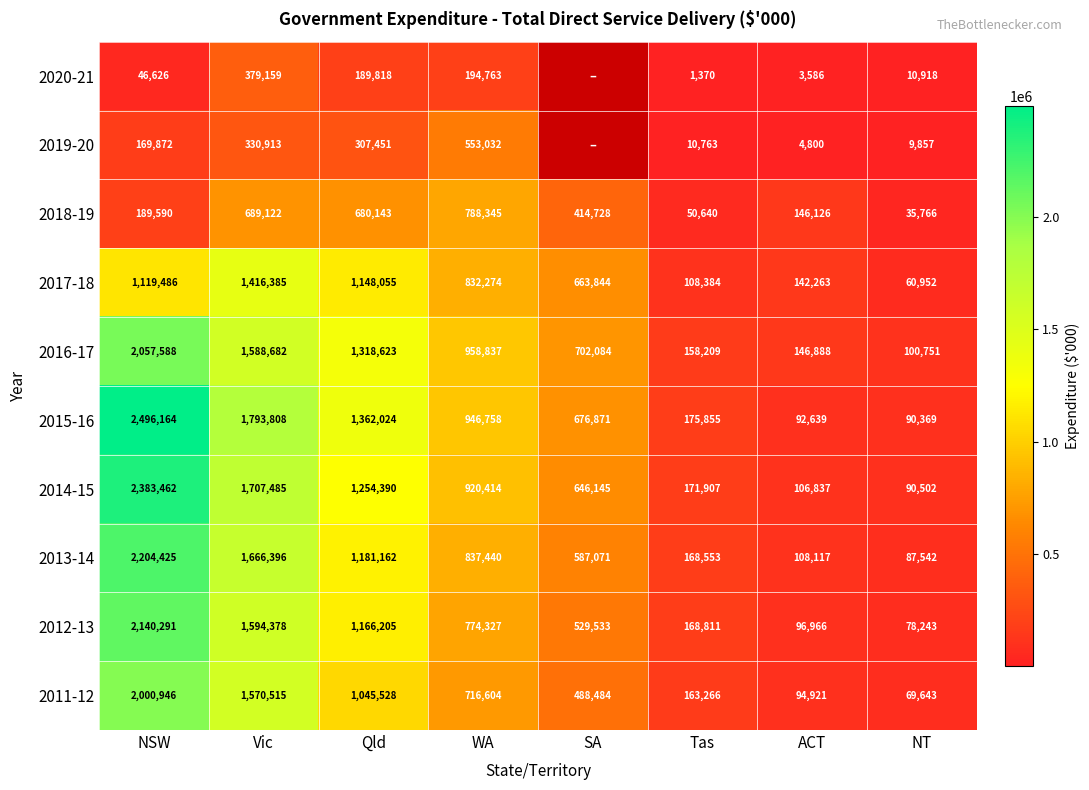

The 2014-15 series shows 908866.8 at Vic. True or false?

False